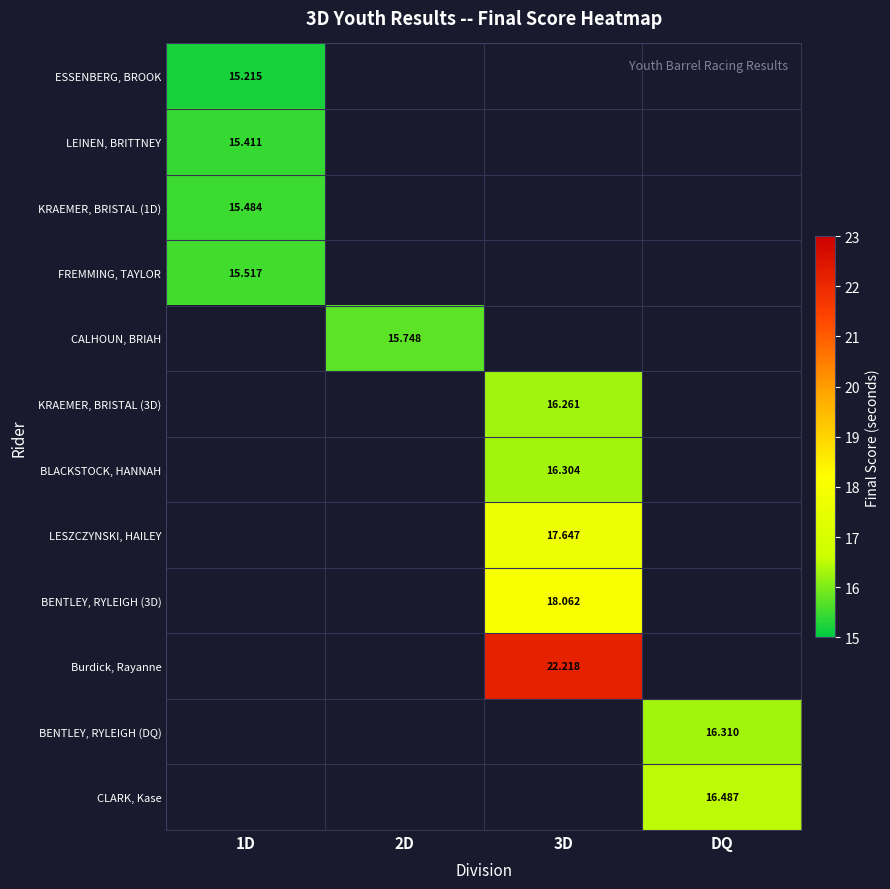

Is the value of LEINEN, BRITTNEY at DQ greater than the value of KRAEMER, BRISTAL (3D) at DQ?

No